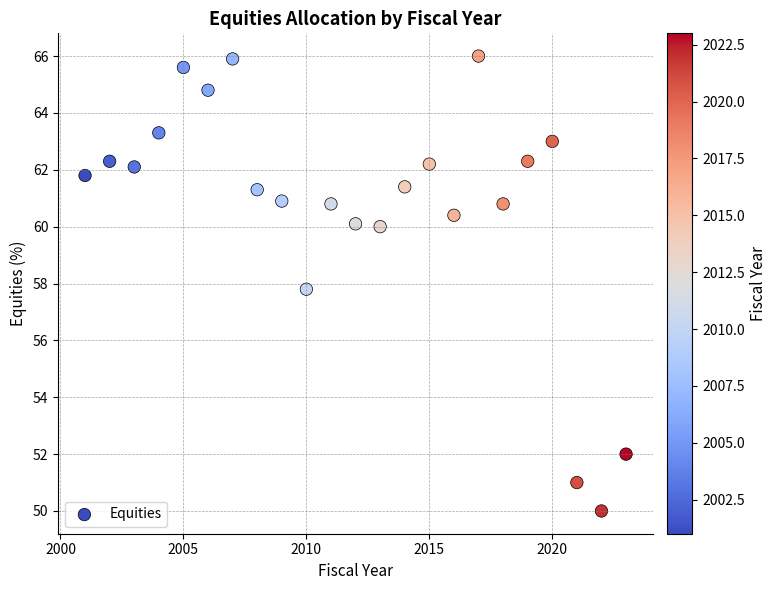

What Y value in the scatter plot is closest to 58?

57.8